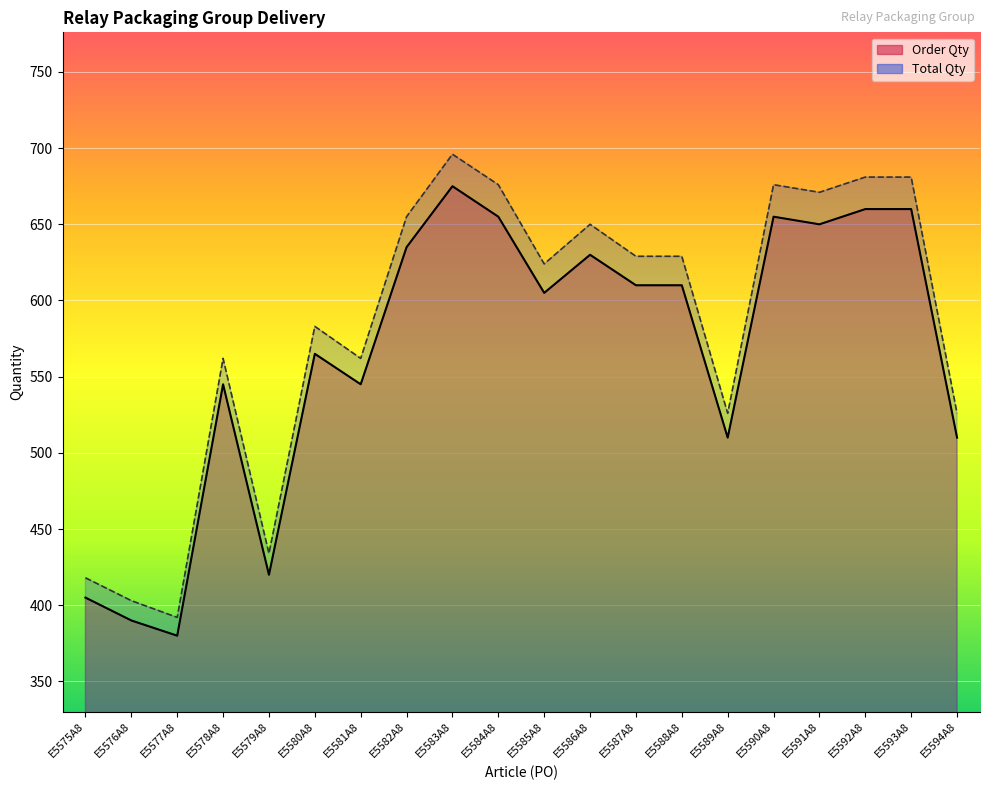

The value of Total Qty (line) at E5593A8 is 195. True or false?

False